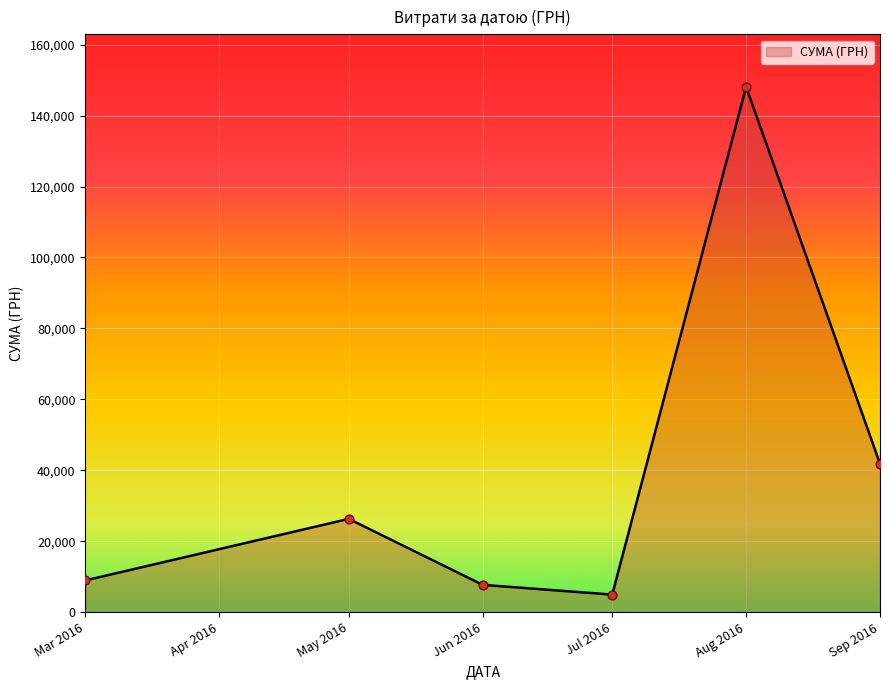

What is the ratio of the value at May 2016 to the value at Mar 2016?

2.9